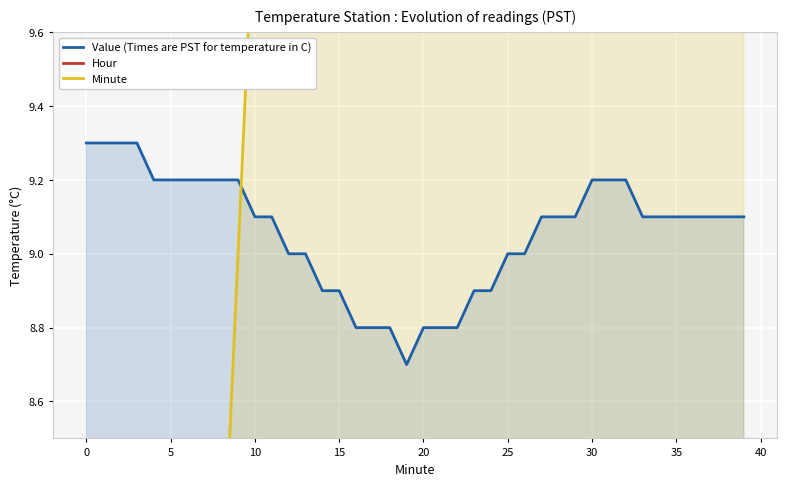

At how many categories does at least one series exceed 16?

23